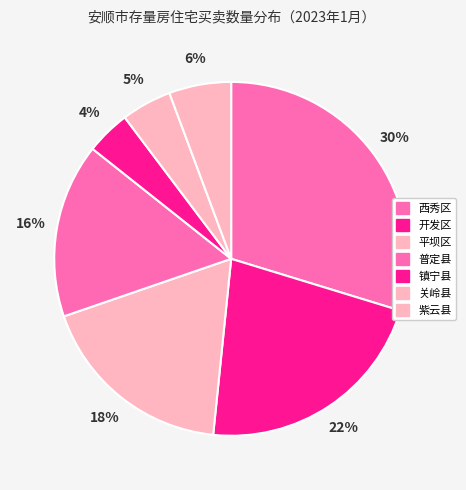

Do 开发区 and 镇宁县 together represent more than half of the pie?

No